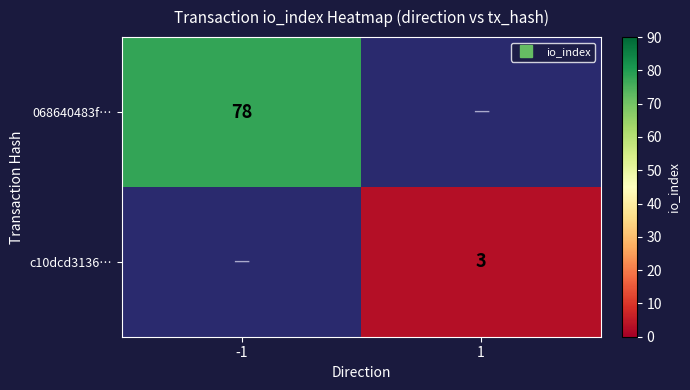

Is the value of 068640483f… at 1 greater than the value of c10dcd3136… at -1?

No